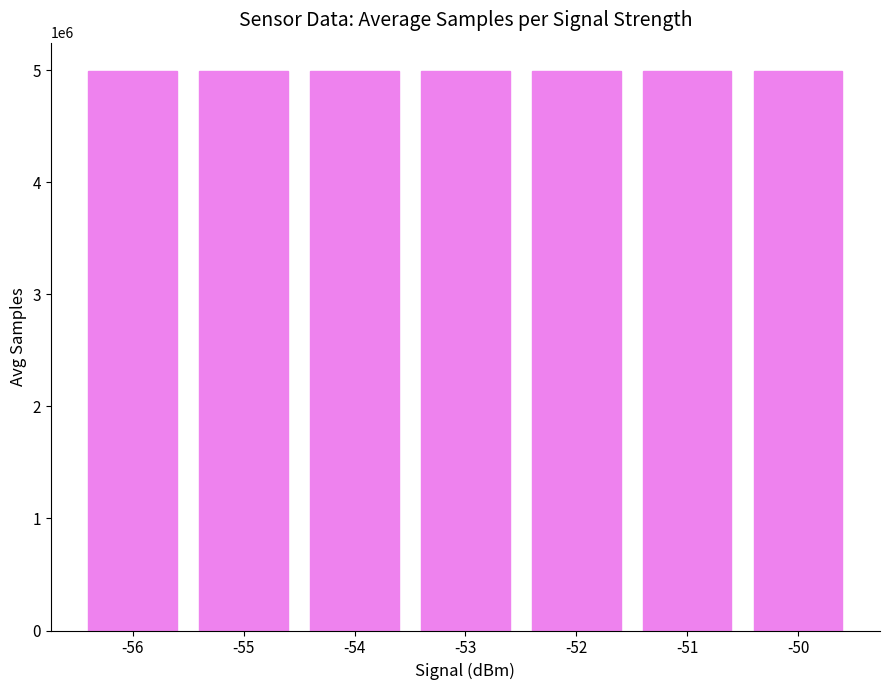

Approximately how many times larger is the value at -50 compared to -56?

1.0